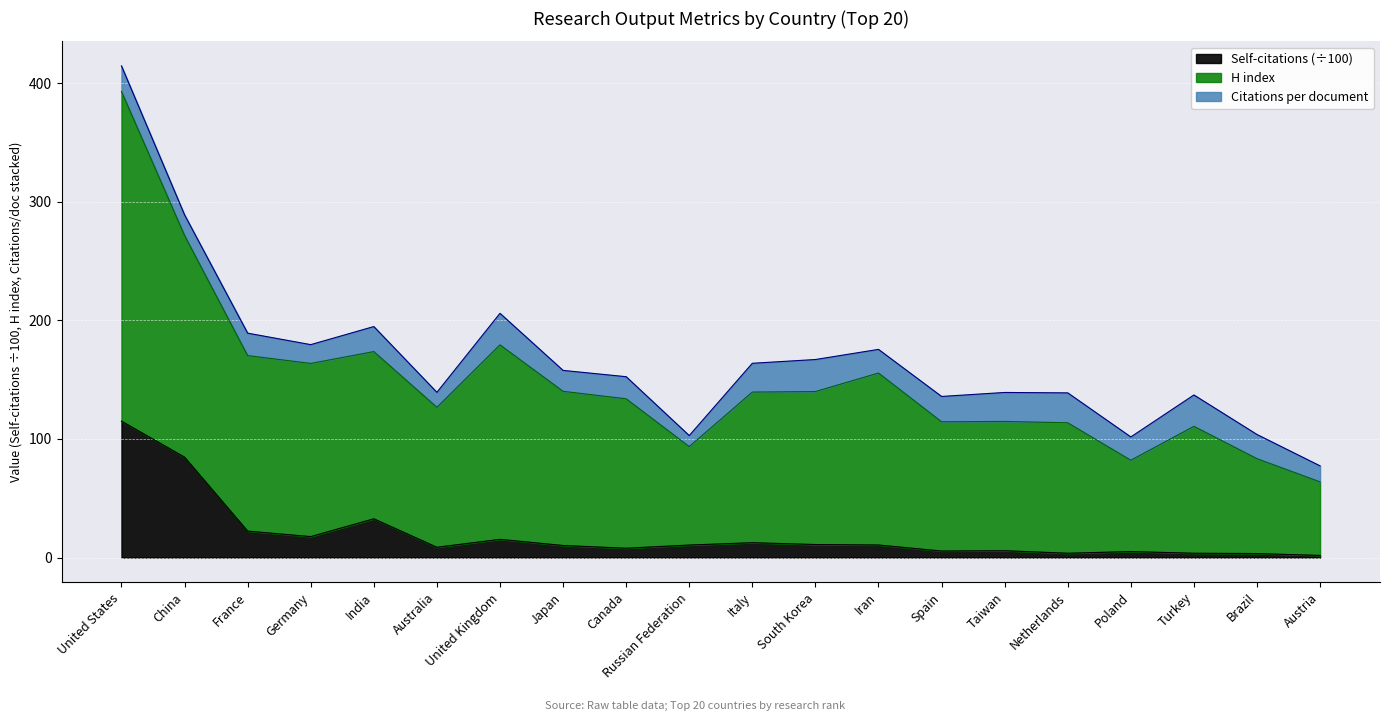

Which series has the widest spread of values?

H index